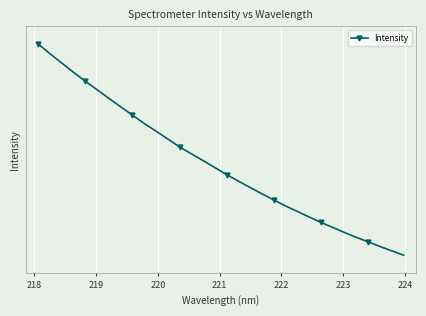

How many series are shown in this chart?

1